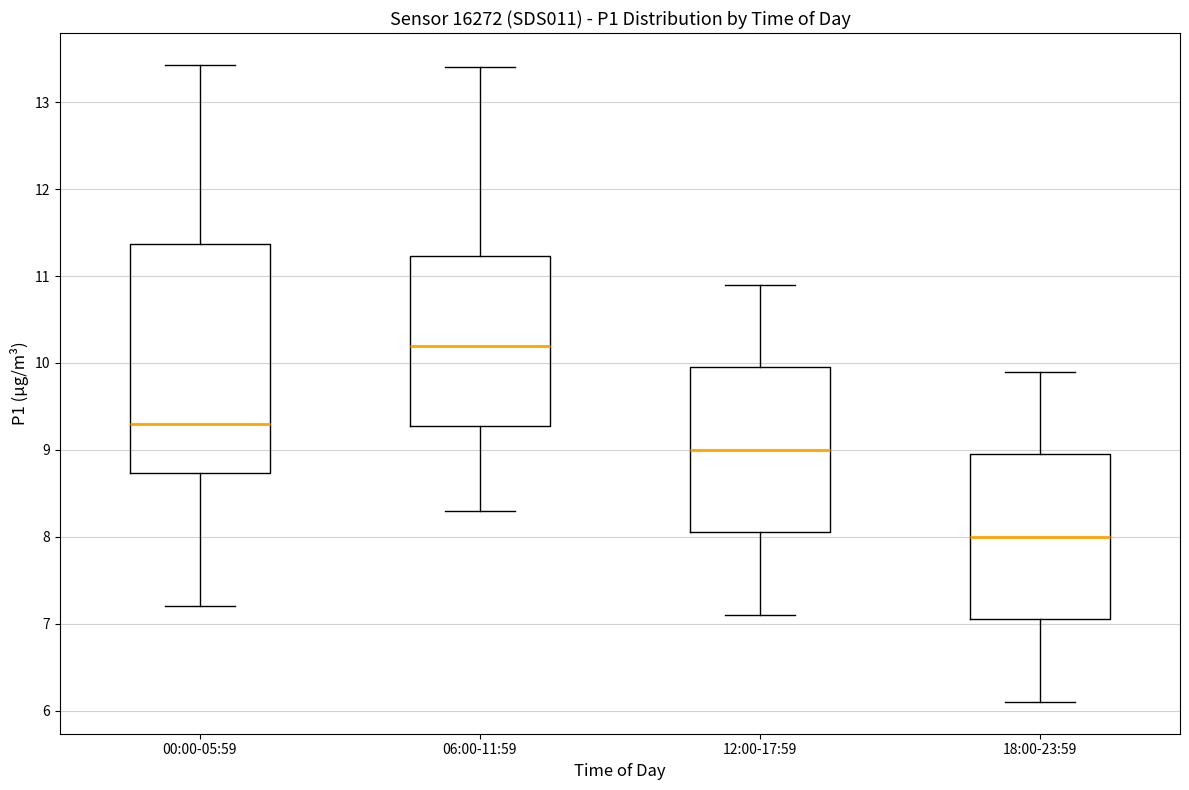

Reading left to right, transcribe this box plot: for each box, give where its median line is, the range the box spans, and where its two whiskers end, as read against the y-axis. The values are not printed on the chart, so give them approximately, as read against the axis.

00:00-05:59: median 9.3, box 8.7 to 11.4, whiskers 7.2 to 13.4
06:00-11:59: median 10.2, box 9.3 to 11.2, whiskers 8.3 to 13.4
12:00-17:59: median 9.0, box 8.1 to 10.0, whiskers 7.1 to 10.9
18:00-23:59: median 8.0, box 7.1 to 9.0, whiskers 6.1 to 9.9